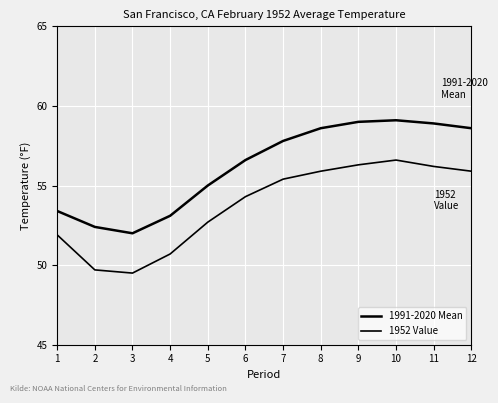

True or false: 1952 Value has more than 0 interior local peaks.

True